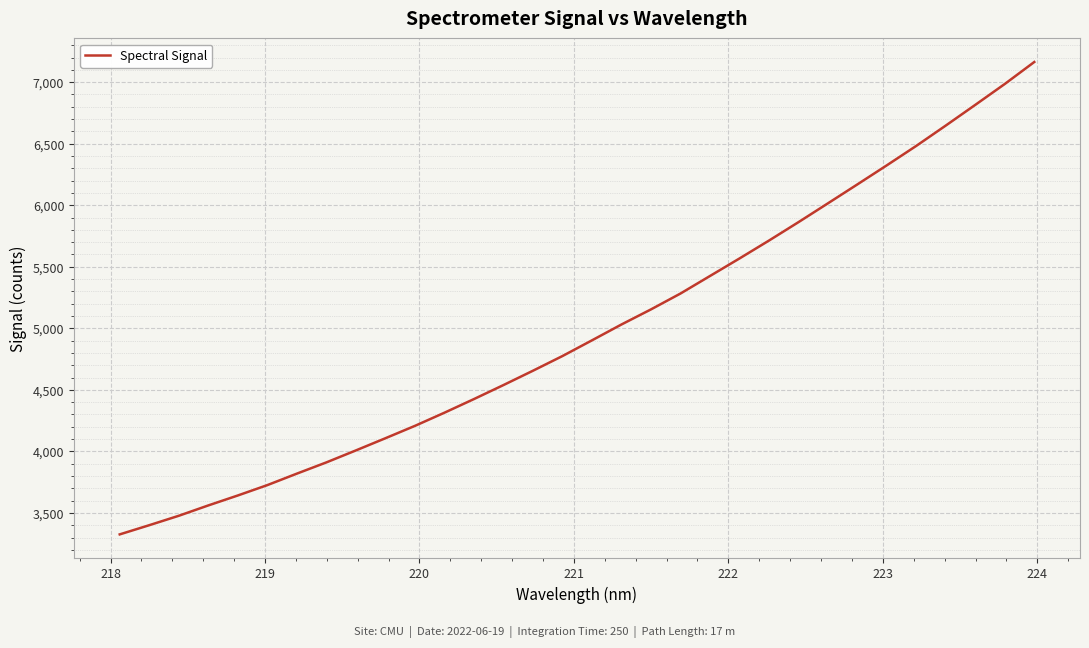

Does the chart display data point markers on the line(s)?

No